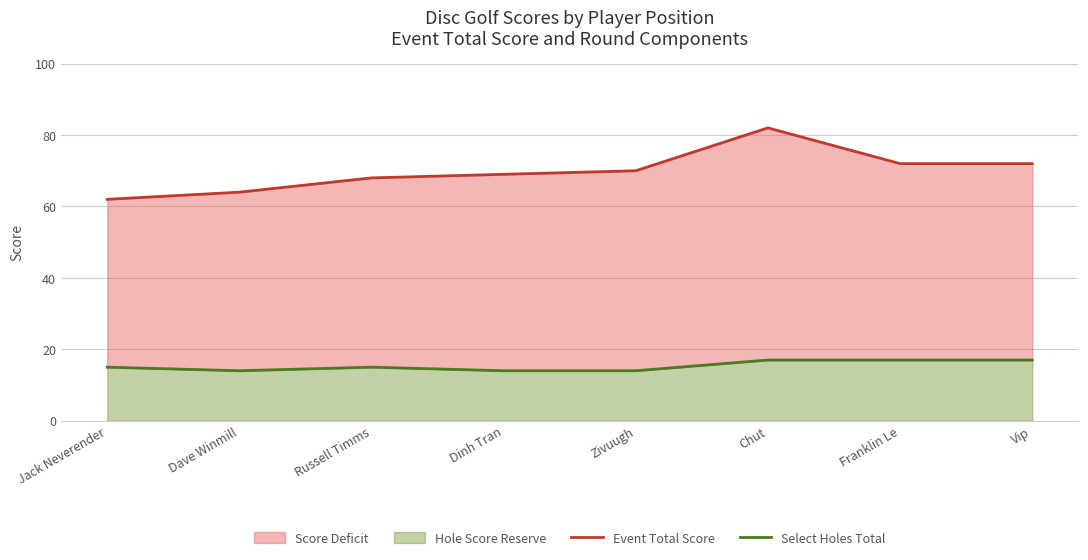

Which has a higher value, Dinh Tran or Chut?

Chut